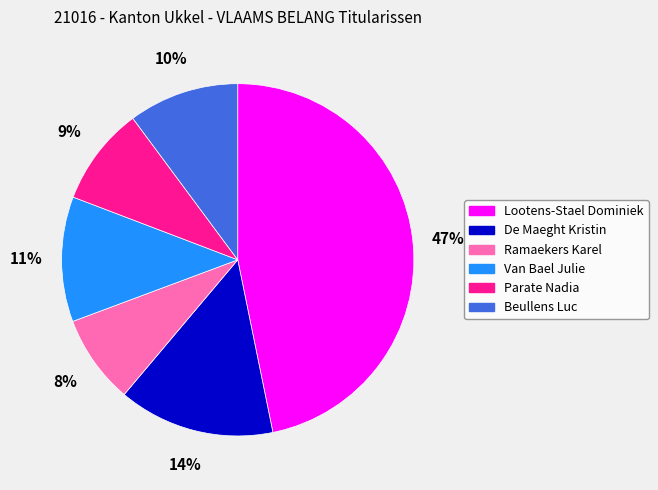

To the nearest percent, what is the average slice percentage?

17%